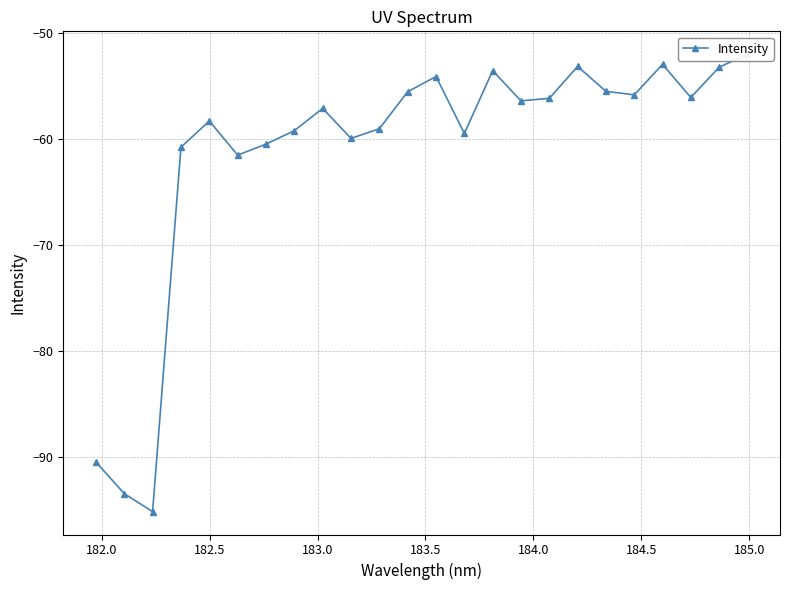

What is the greatest value displayed?

-52.0